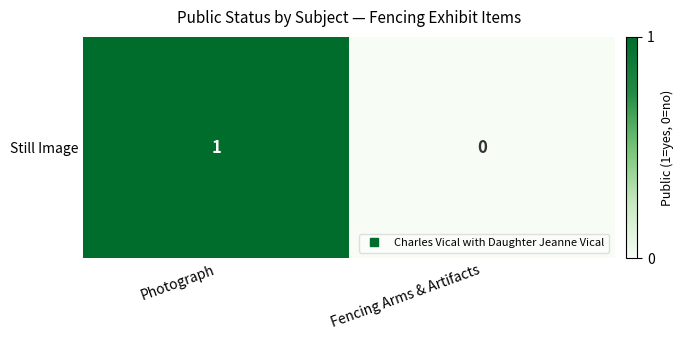

Reading left to right, extract all data points from this chart.

1	0